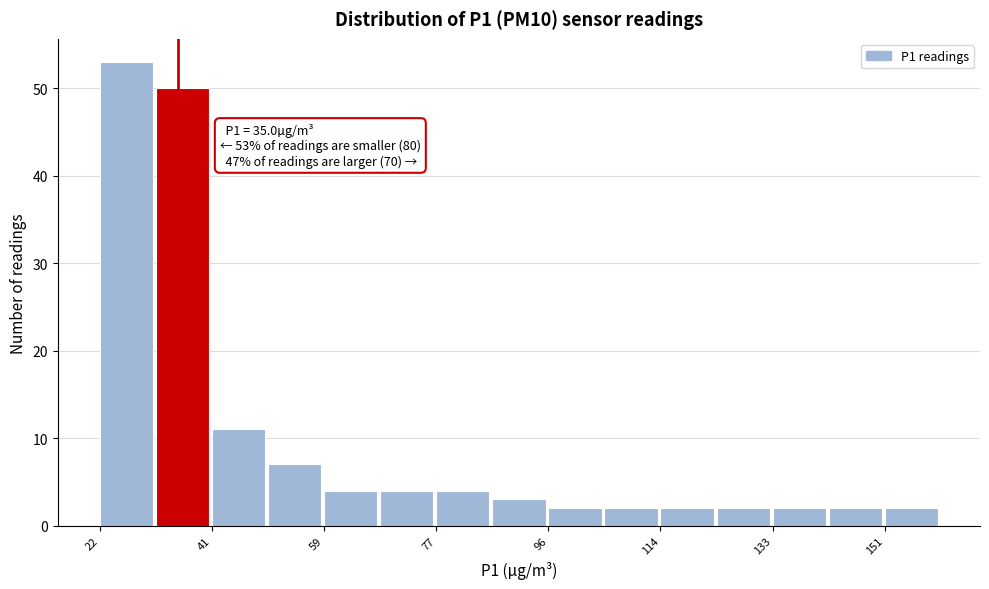

Which range on the x-axis has the tallest bar?

22 to 32